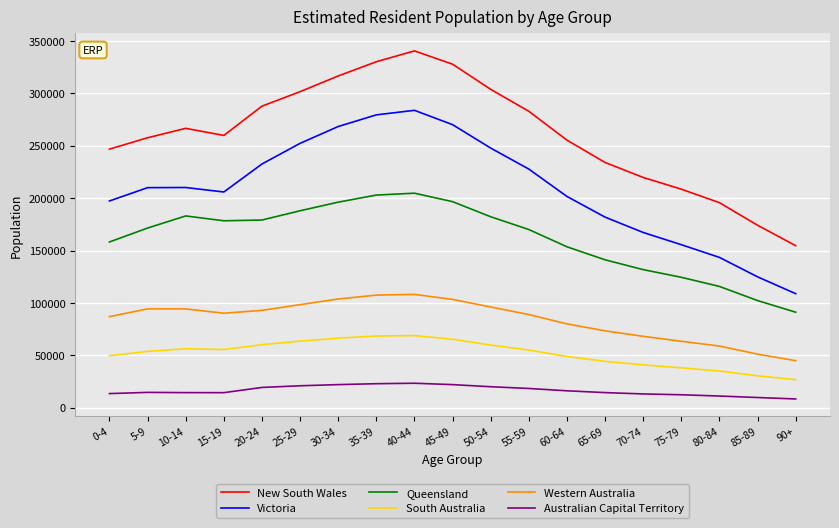

What is the difference between the maximum and minimum values in the Victoria series?

174974